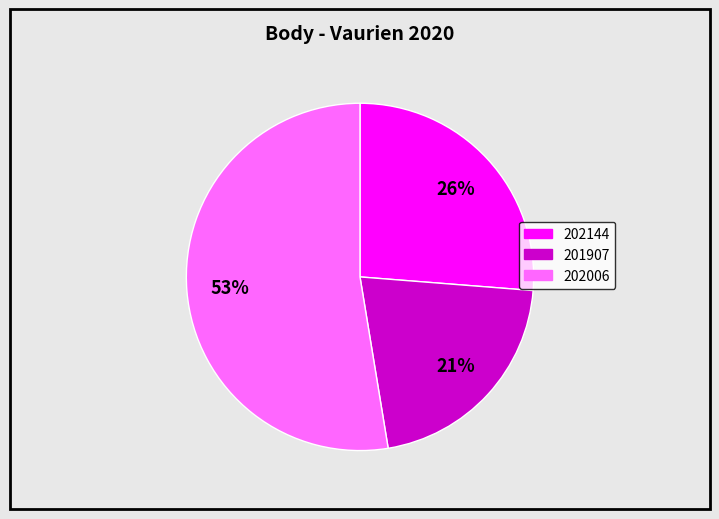

Do 202144 and 201907 together represent more than half of the pie?

No